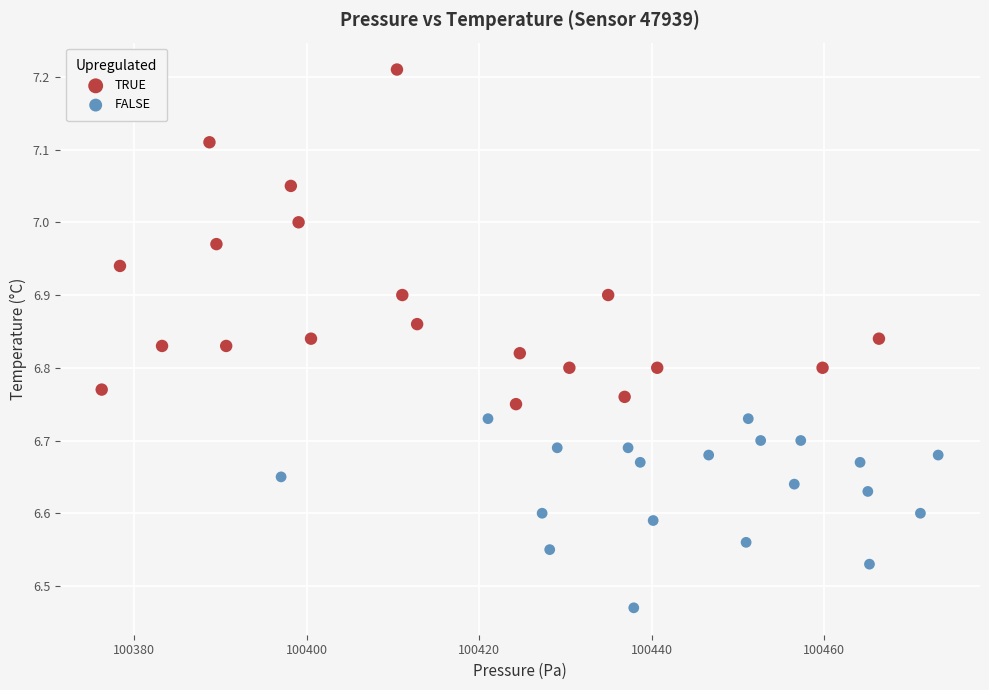

Which series reaches the minimum Y coordinate?

FALSE